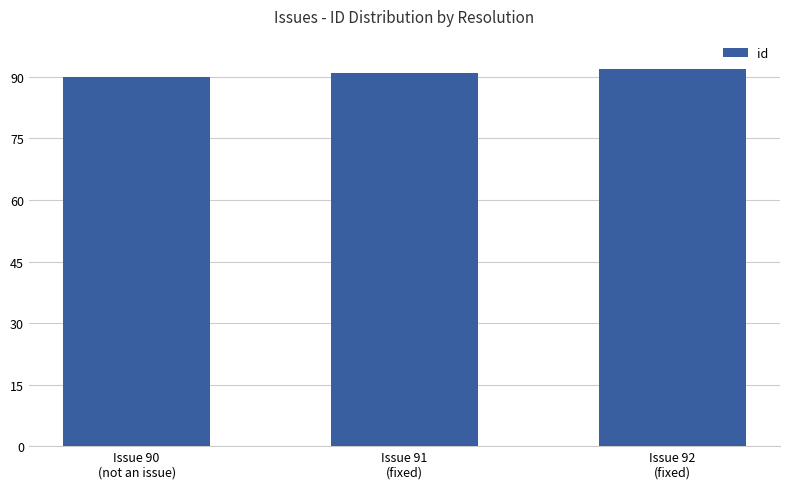

Reading right to left, what are all the values shown in this chart?

92	91	90